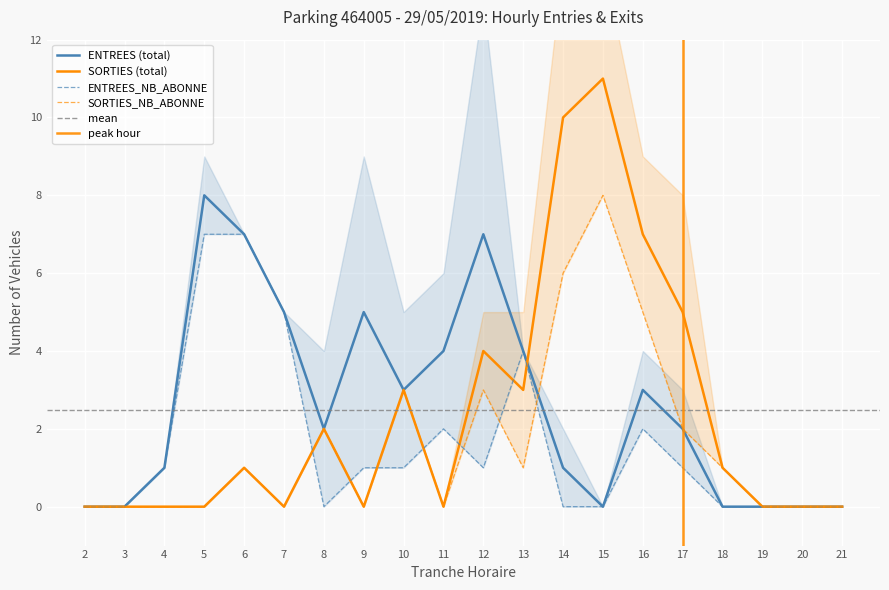

True or false: ENTREES_NB_ABONNE and SORTIES_NB_ABONNE cross at least once.

True